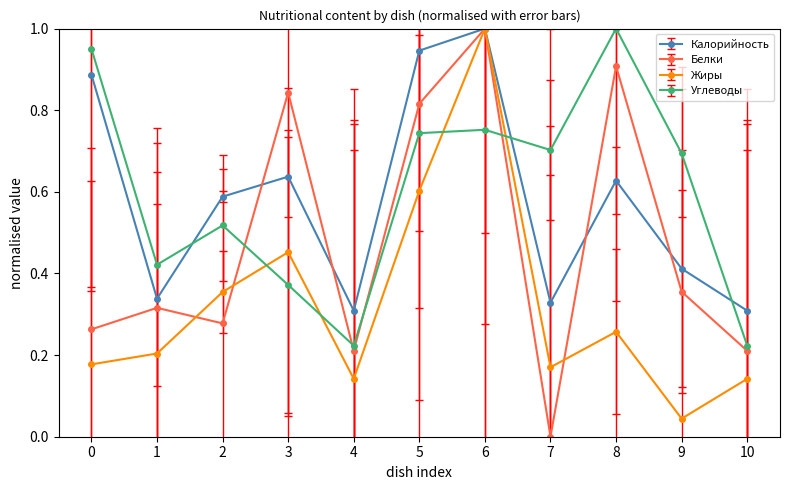

At which label does Калорийность reach its peak?

6